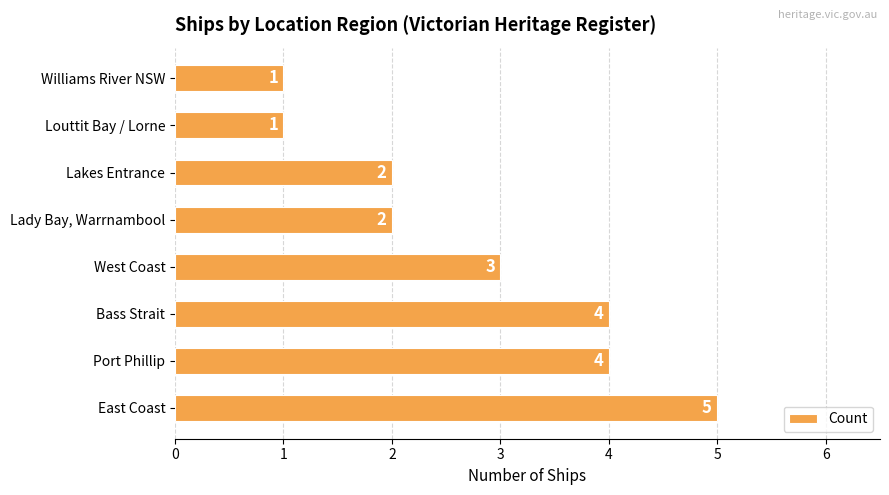

What is the maximum value shown in the chart?

5